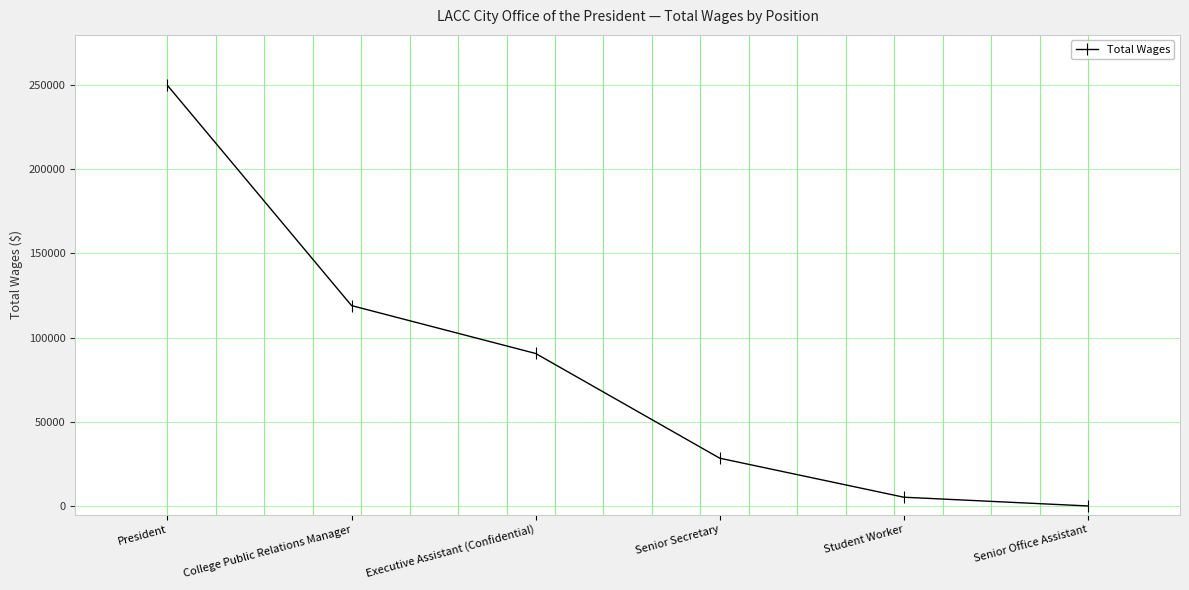

At which category does the chart reach its peak across all series?

President